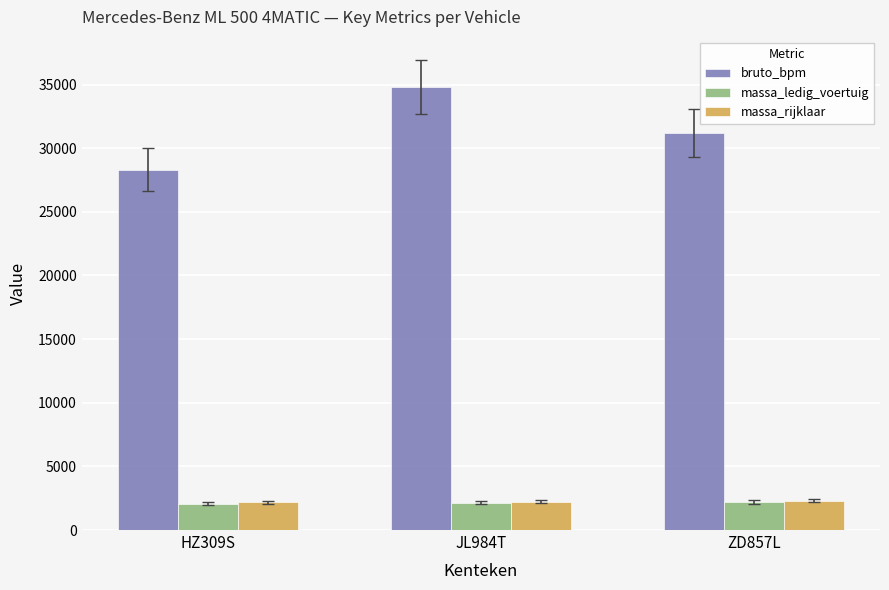

How many data points does each series have?

3